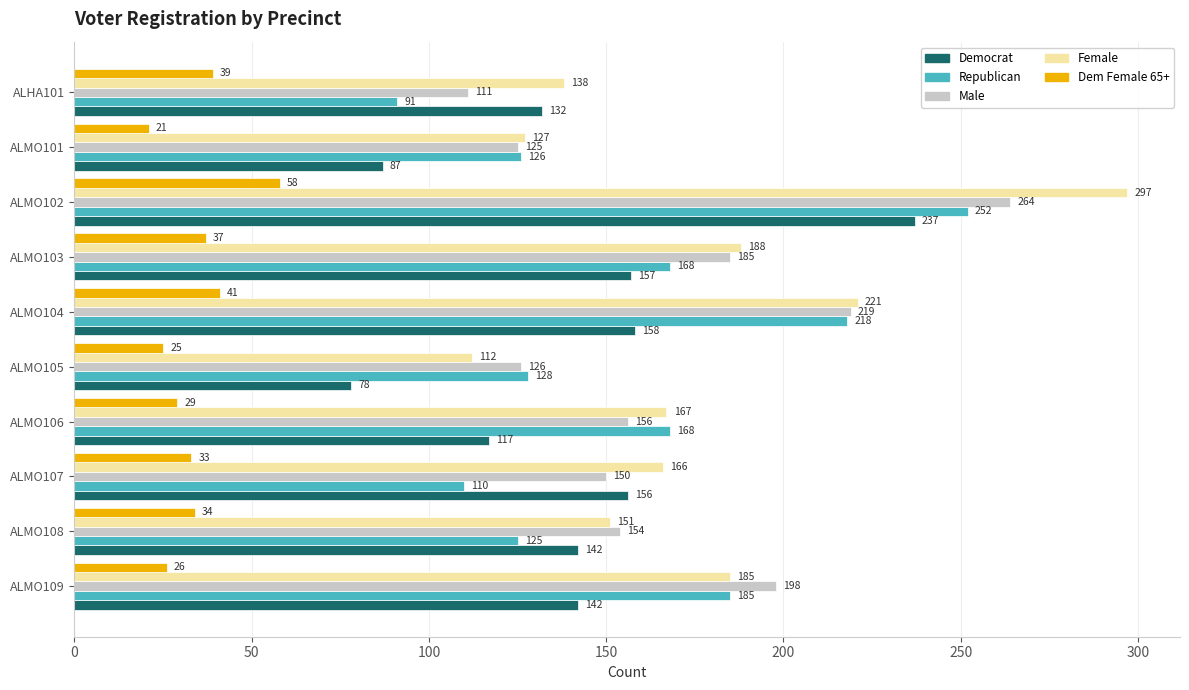

Count the number of categories in the chart.

10